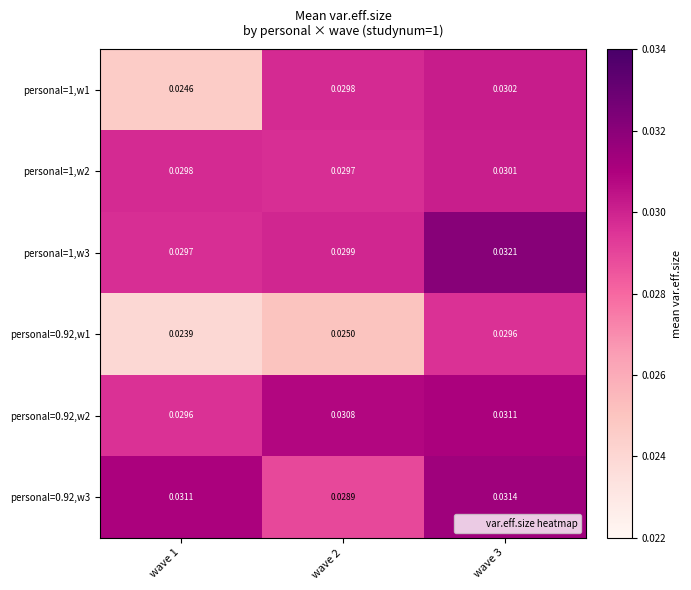

Reading left to right, transcribe all the data shown in this chart.

personal=1,w1: wave 1=0.0	wave 2=0.0	wave 3=0.0
personal=1,w2: wave 1=0.0	wave 2=0.0	wave 3=0.0
personal=1,w3: wave 1=0.0	wave 2=0.0	wave 3=0.0
personal=0.92,w1: wave 1=0.0	wave 2=0.0	wave 3=0.0
personal=0.92,w2: wave 1=0.0	wave 2=0.0	wave 3=0.0
personal=0.92,w3: wave 1=0.0	wave 2=0.0	wave 3=0.0